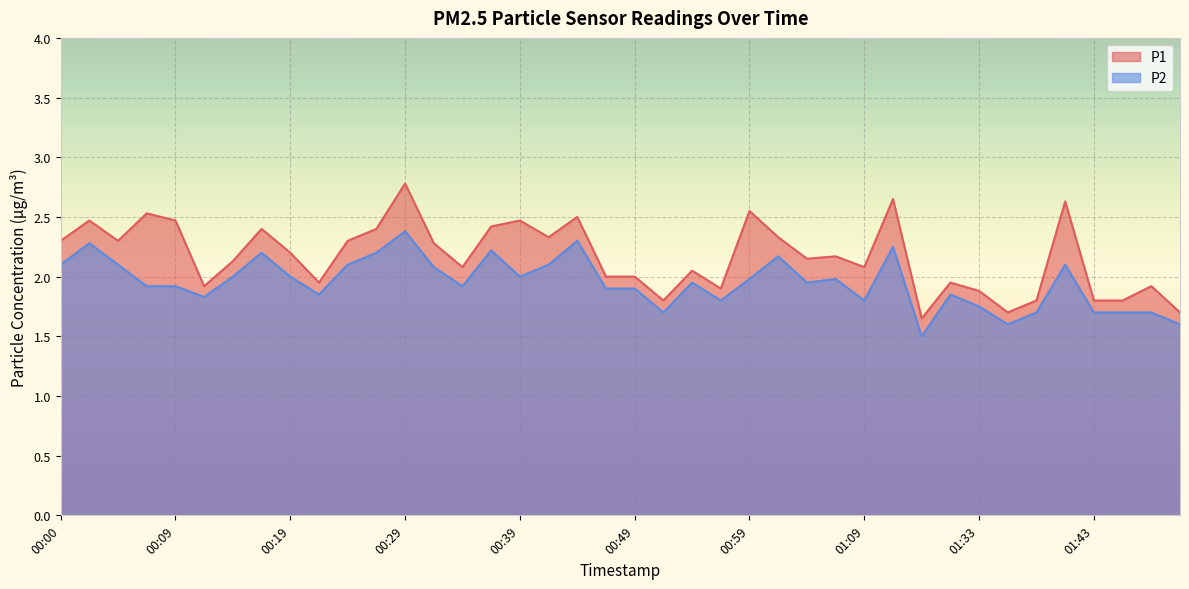

Between 00:09 and 01:41, which series saw the biggest shift?

P2